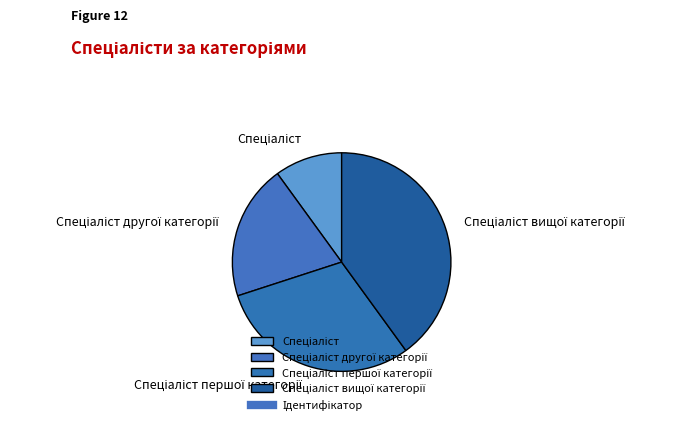

Does any single category account for the majority?

No